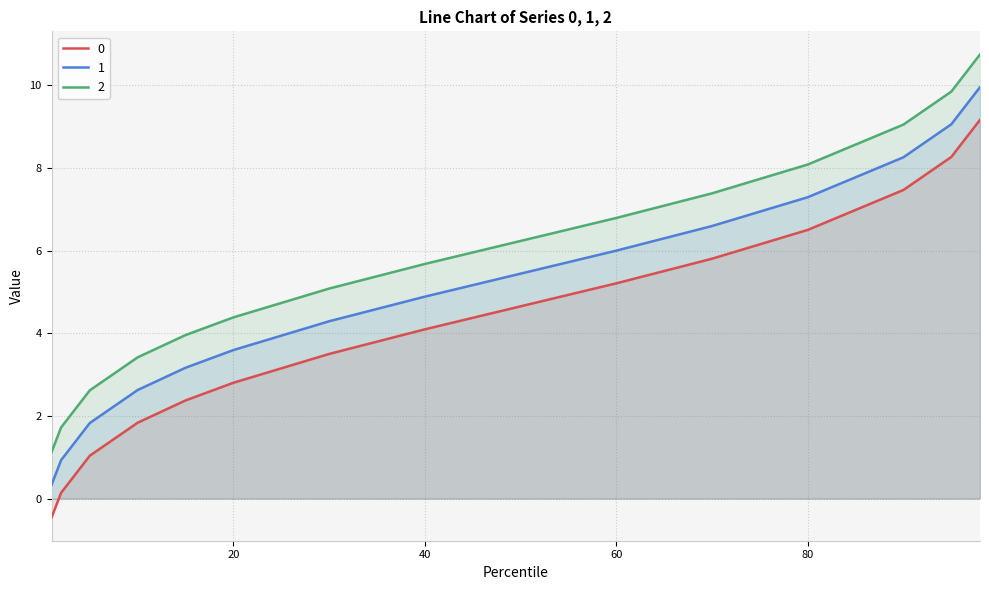

What is the greatest value displayed?

10.7